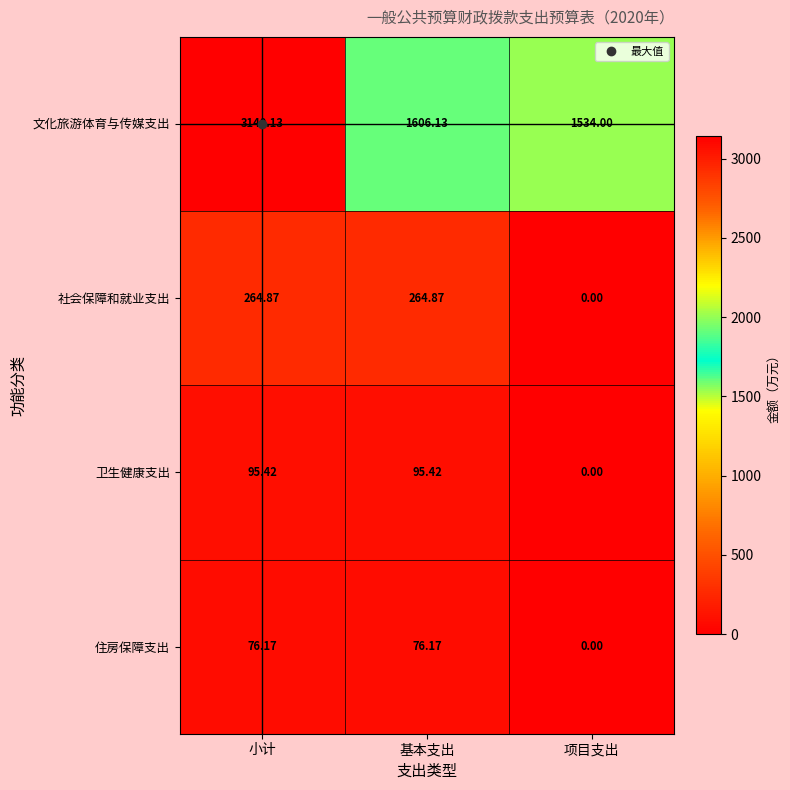

Where does the 社会保障和就业支出 series first go above 264?

小计